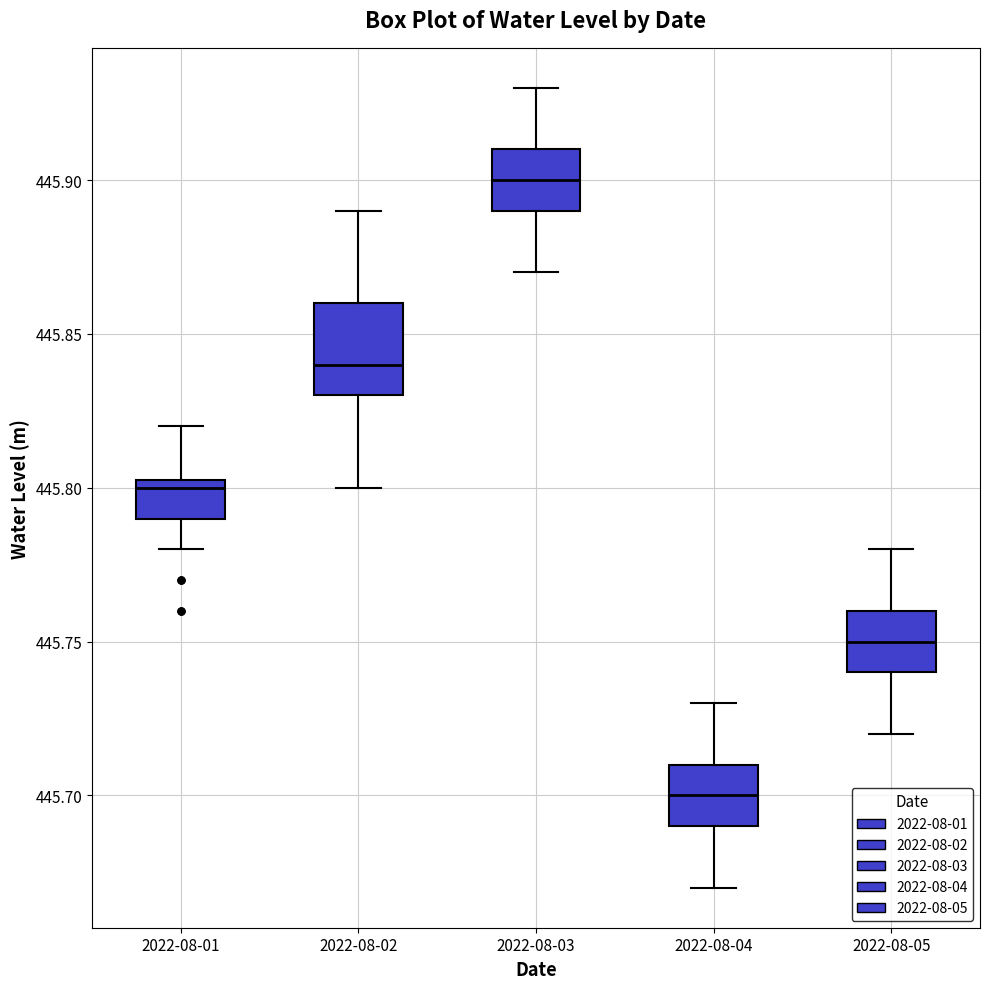

Which box has the lowest median line?

2022-08-04